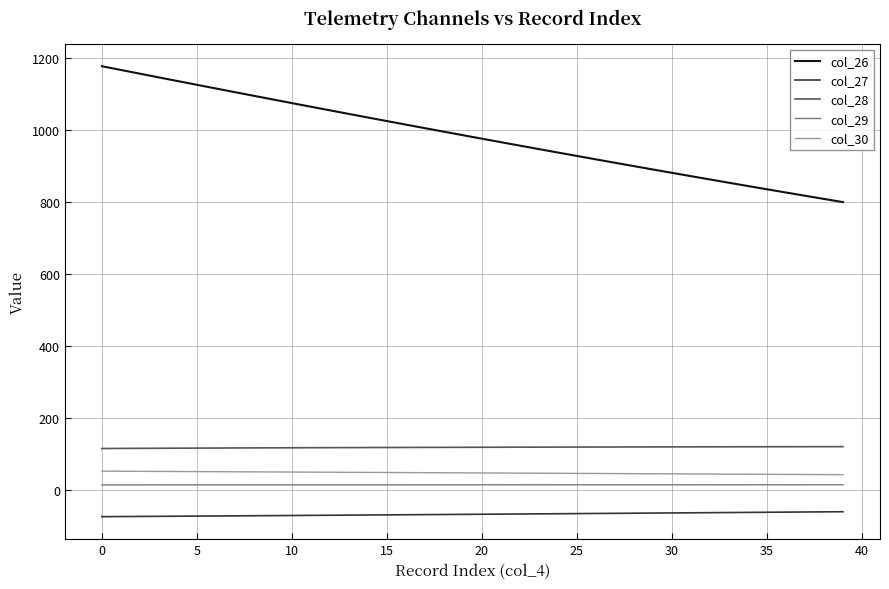

True or false: col_26 and col_27 intersect in this chart.

False